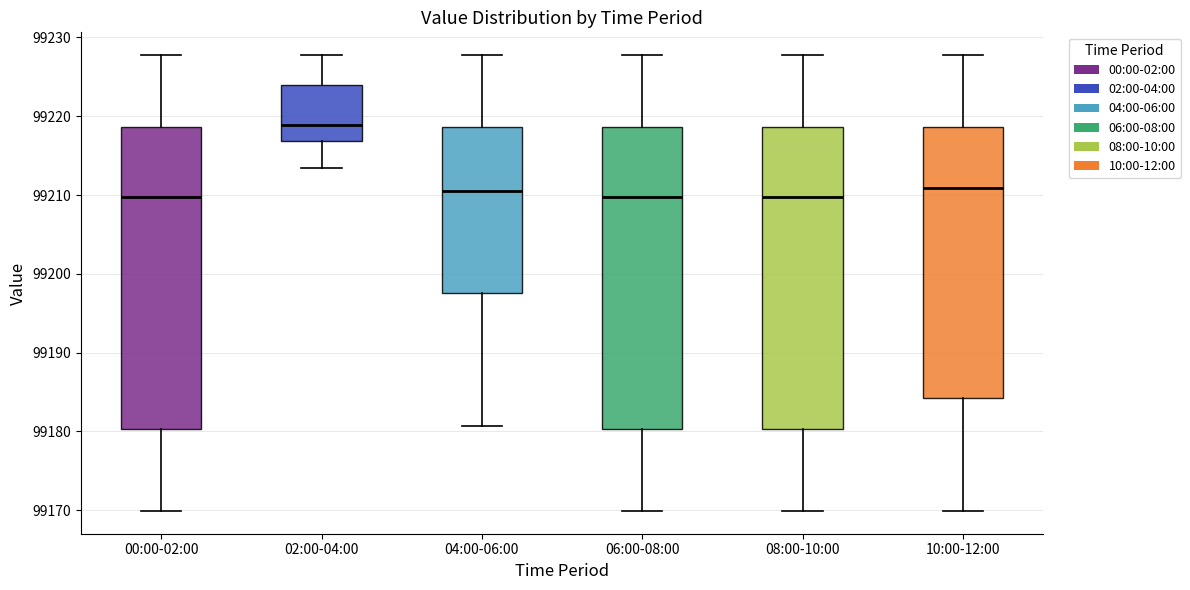

Where does the upper whisker of the box for 08:00-10:00 end on the y-axis? The values are not printed on the chart, so give them approximately, as read against the axis.

99228